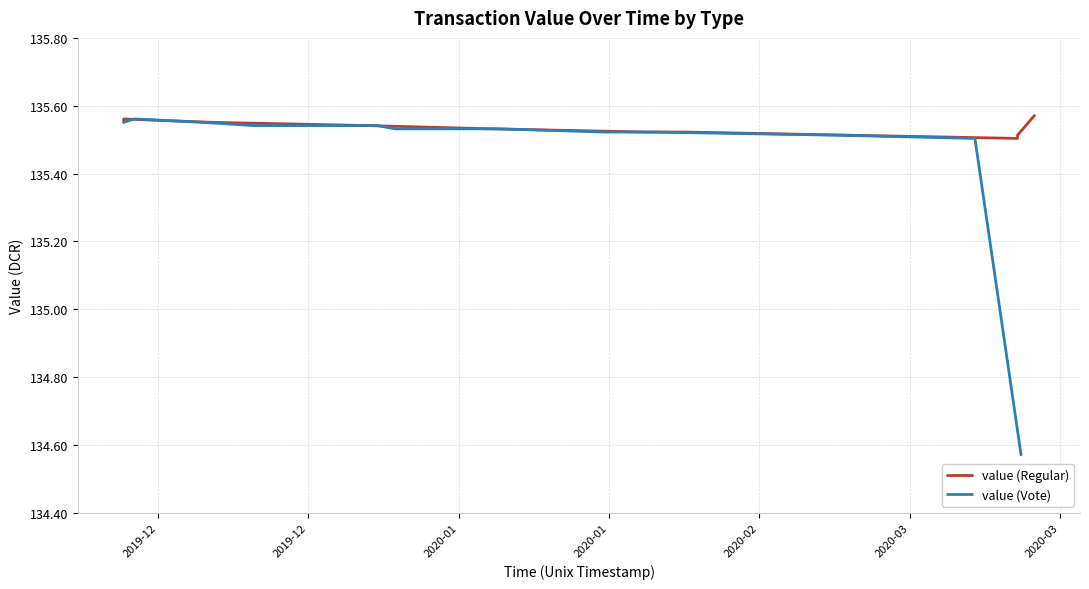

Reading left to right, list all the values displayed in this chart.

value (Regular): 135.6	135.6	135.6	135.6	135.5	135.5	135.5	135.5	135.5	135.5	135.5	135.5	135.6
value (Vote): 135.6	135.6	135.6	135.5	135.5	135.5	135.5	135.5	135.5	135.5	135.5	135.5	134.6